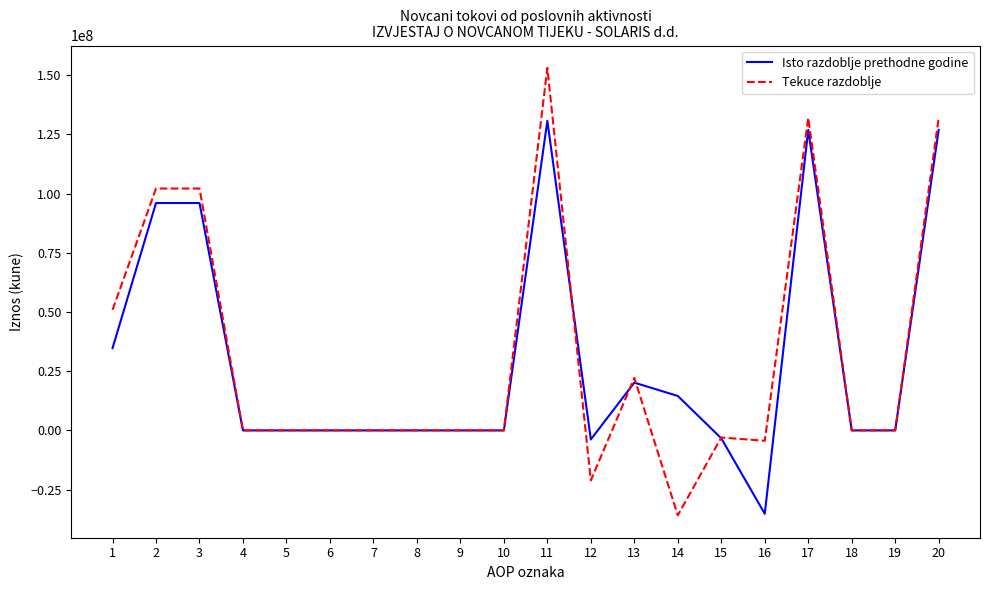

At 16, list the series in order from largest to smallest.

Tekuce razdoblje, Isto razdoblje prethodne godine